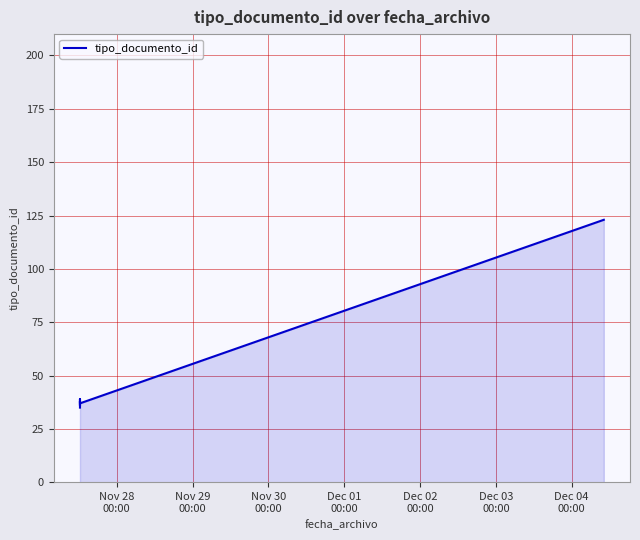

How many data points does each series have?

6